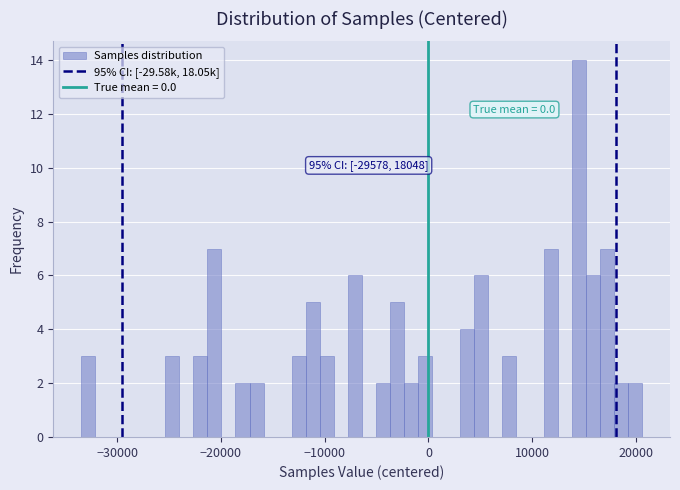

Read against the x-axis, roughly where is the centre of the tallest bar?

14000